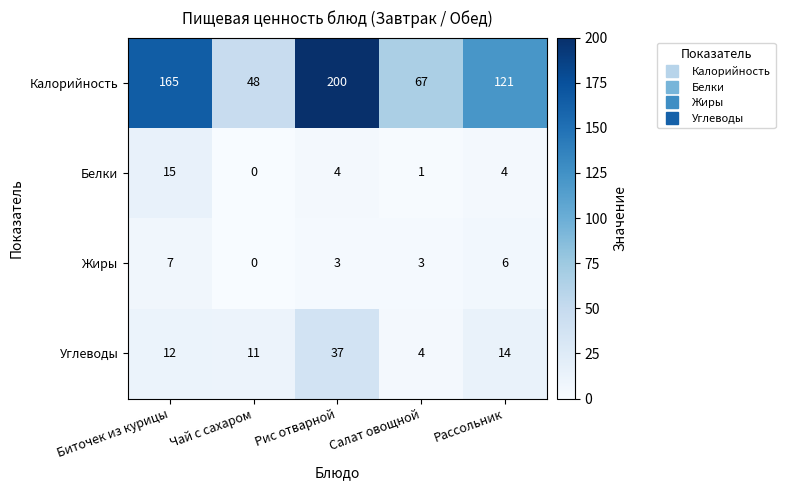

True or false: Белки has a value of 15 at Биточек из курицы.

True